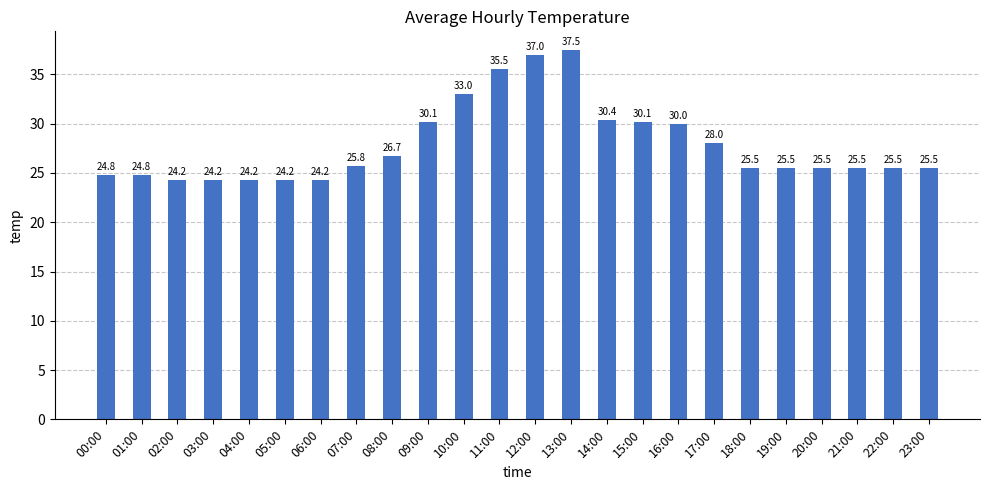

What is the ratio of the value at 05:00 to the value at 13:00?

0.6